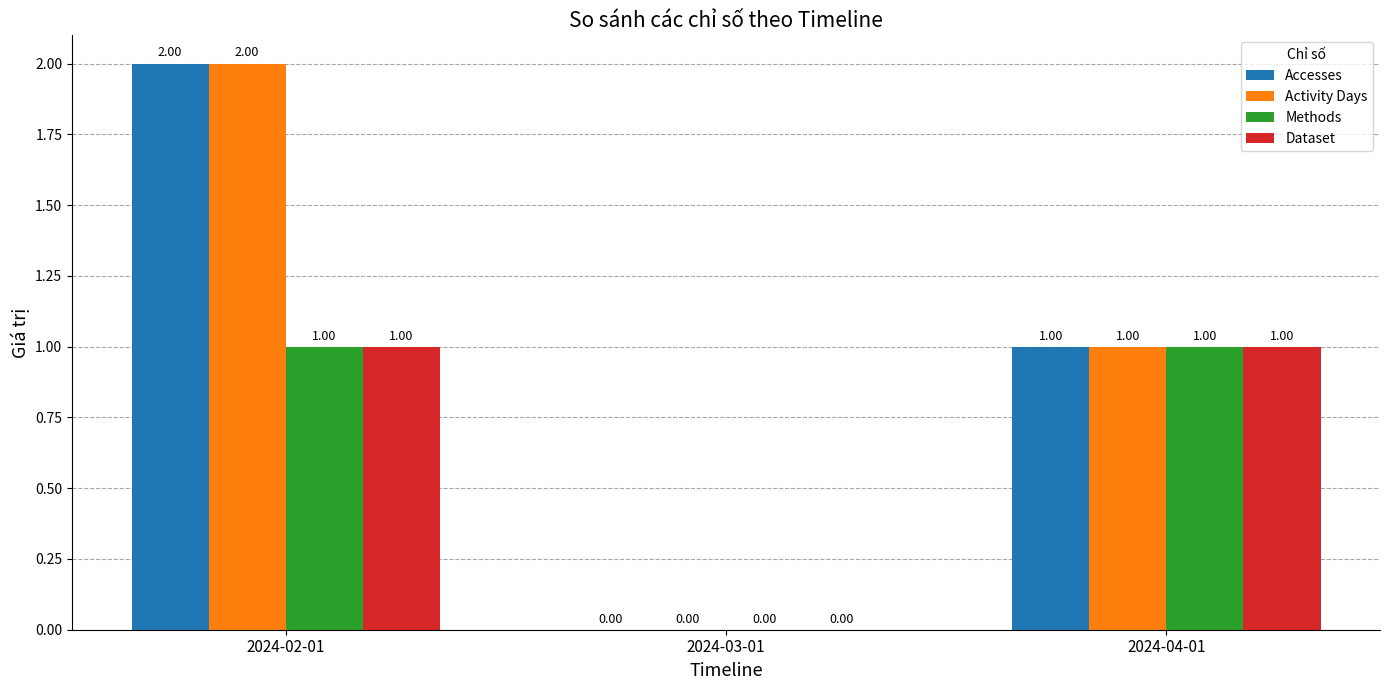

Reading left to right, what are all the values shown in this chart?

Accesses: 2	0	1
Activity Days: 2	0	1
Methods: 1	0	1
Dataset: 1	0	1